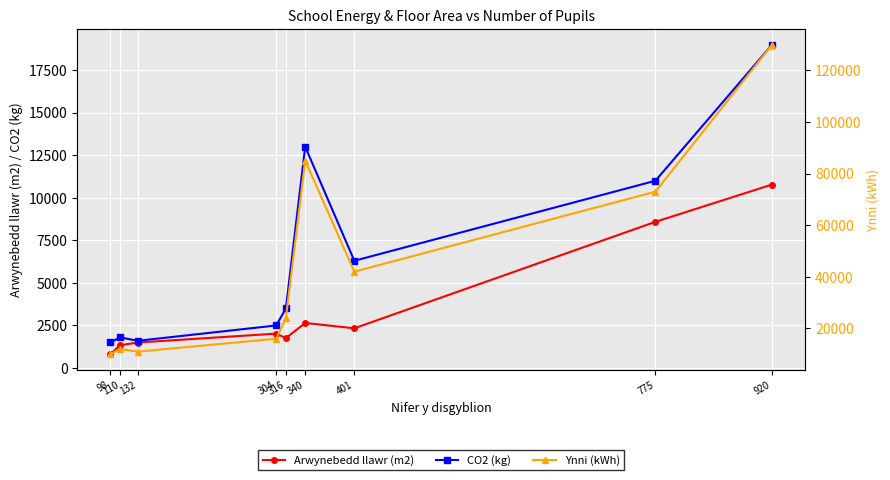

Is the value of Arwynebedd llawr (m2) at 340 greater than the value of CO2 (kg) at 340?

No